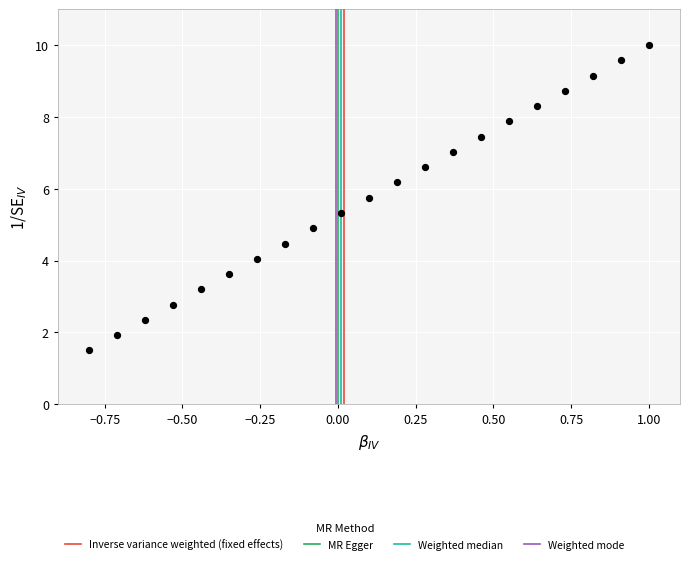

What is the range of Y values (max minus min)?

8.5